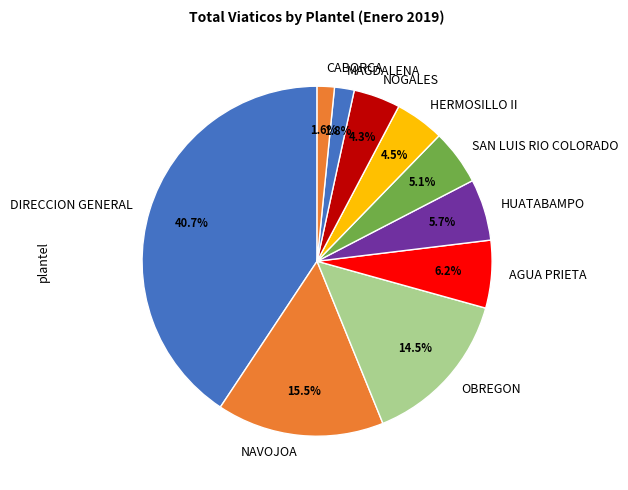

What is the largest slice in the pie chart?

DIRECCION GENERAL